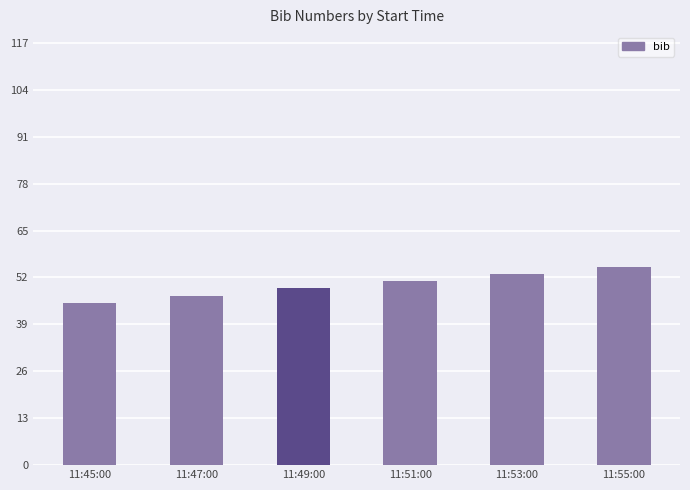

What is the label of the 3rd bar from the left?

11:49:00